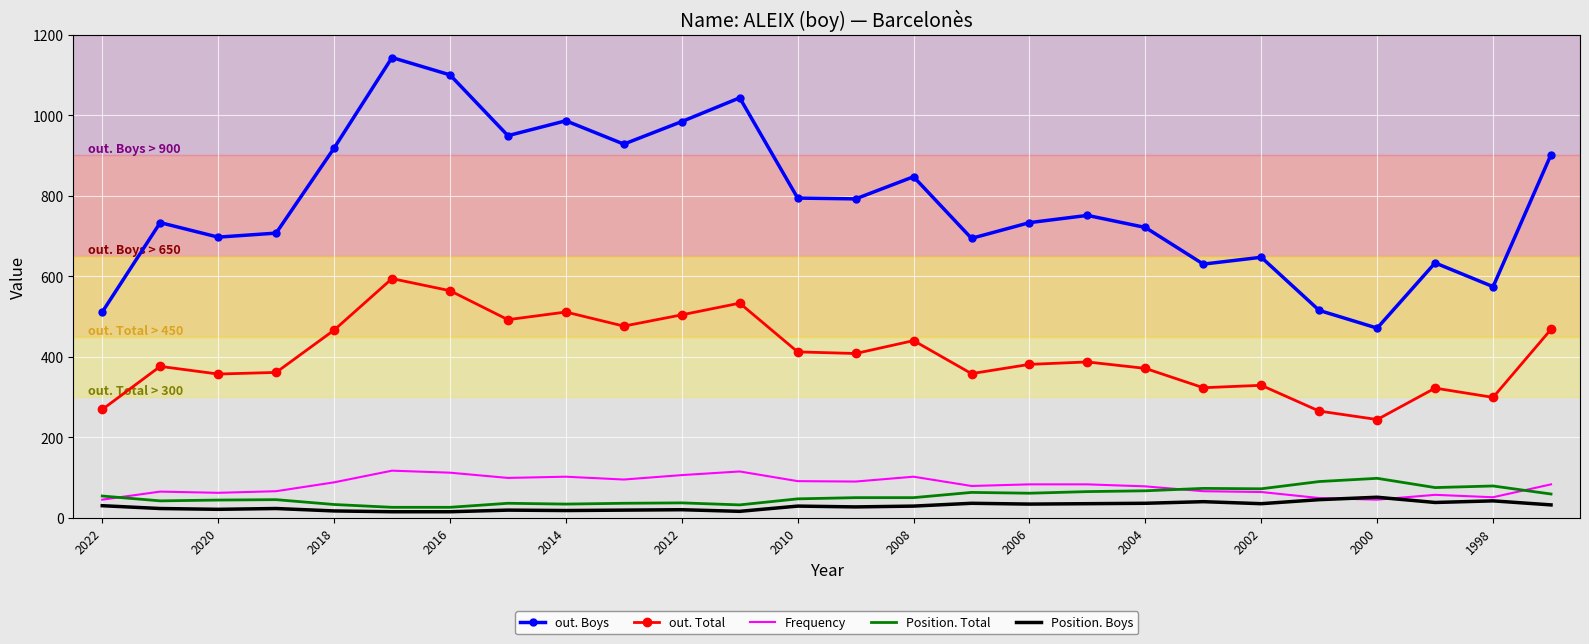

How many values in the out. Boys series are below 751?

13